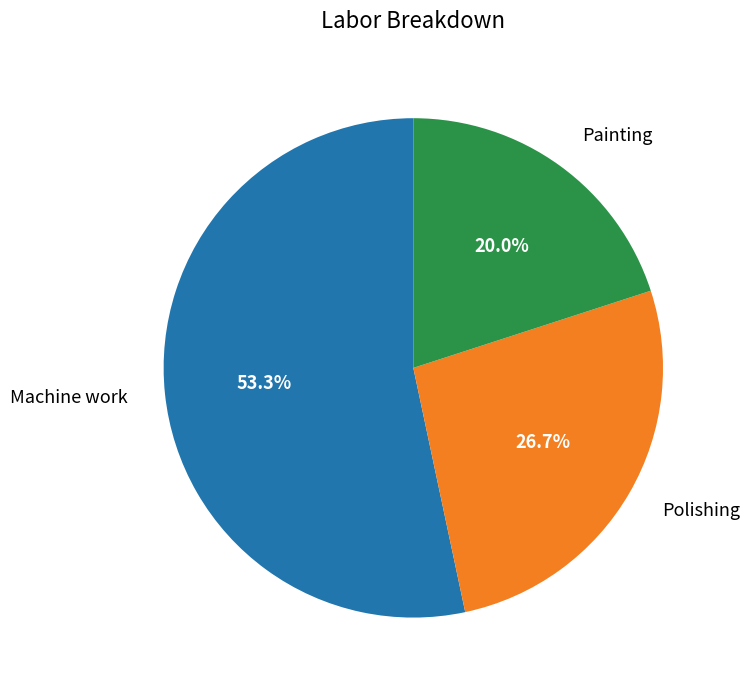

To the nearest percent, what is the average slice percentage?

33%